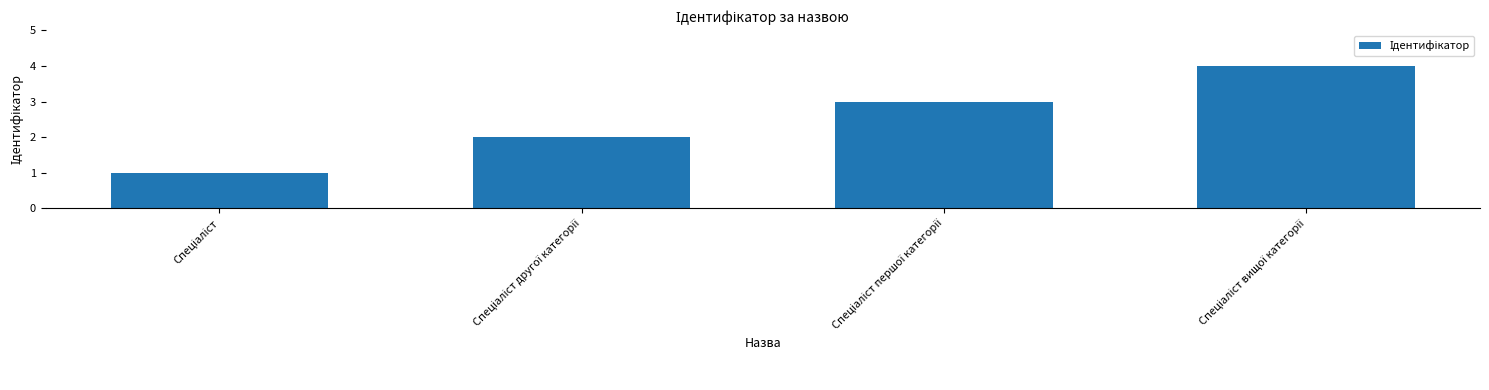

What is the greatest value displayed?

4